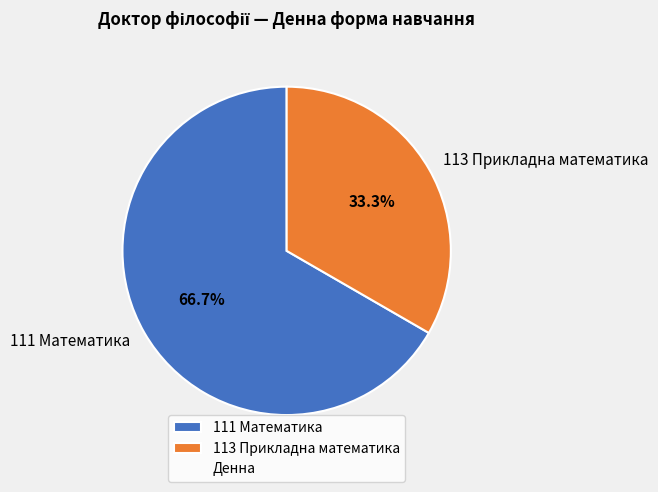

What percentage do 113 Прикладна математика and 111 Математика together represent?

100.0%